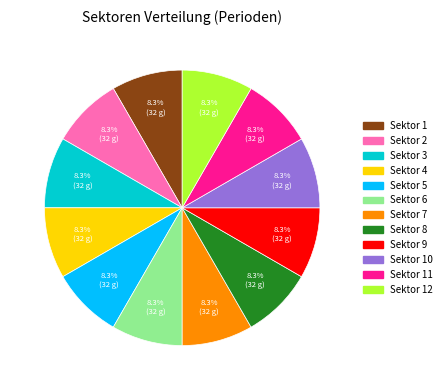

To the nearest percent, what is the difference between the Sektor 10 and Sektor 3 slice percentages?

0%